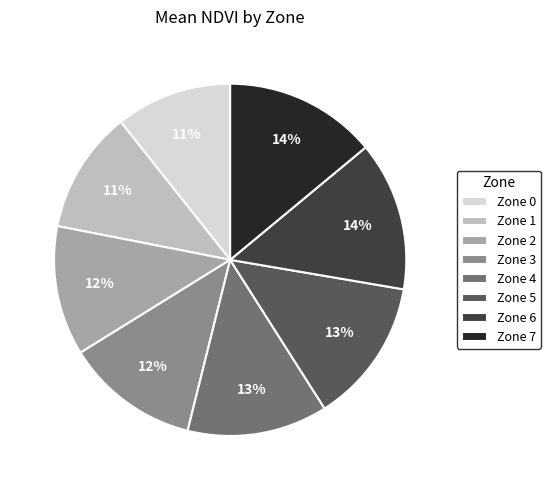

What percentage is the Zone 5 slice, to the nearest percent?

13%